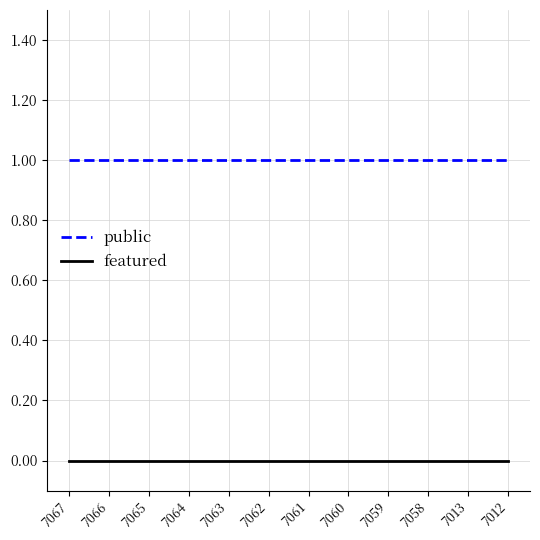

True or false: public and featured intersect in this chart.

False